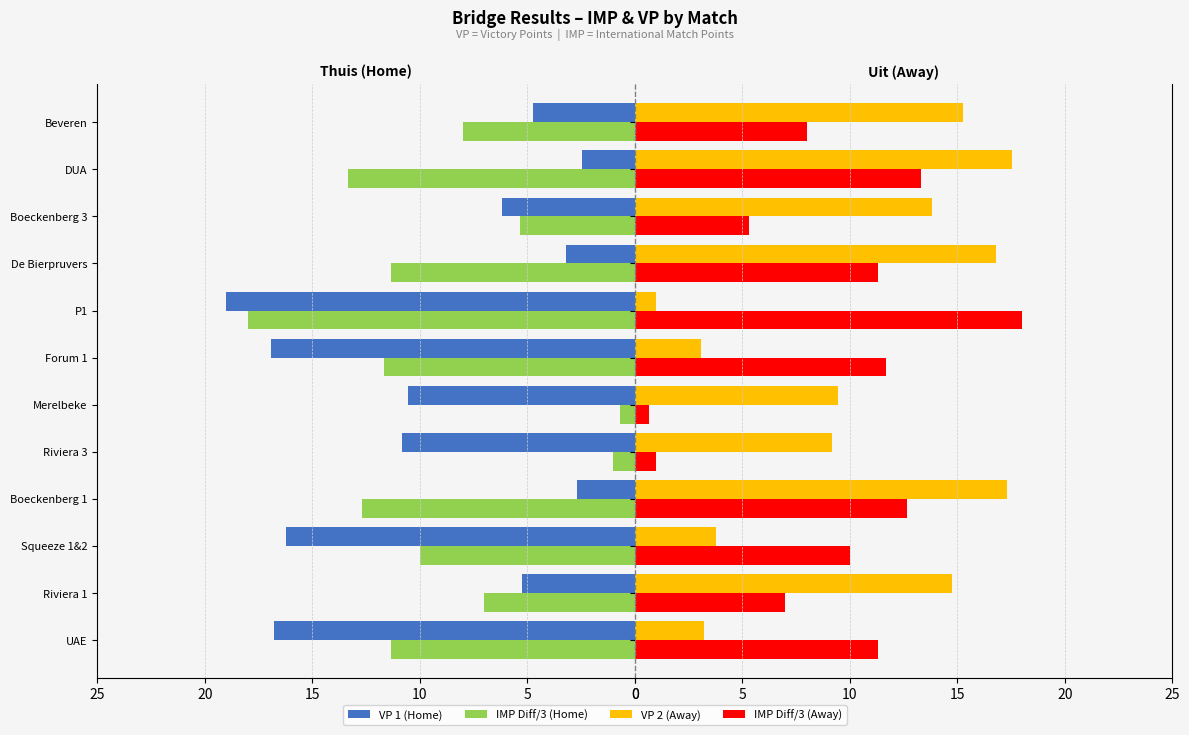

What is the maximum value shown in the chart?

19.0